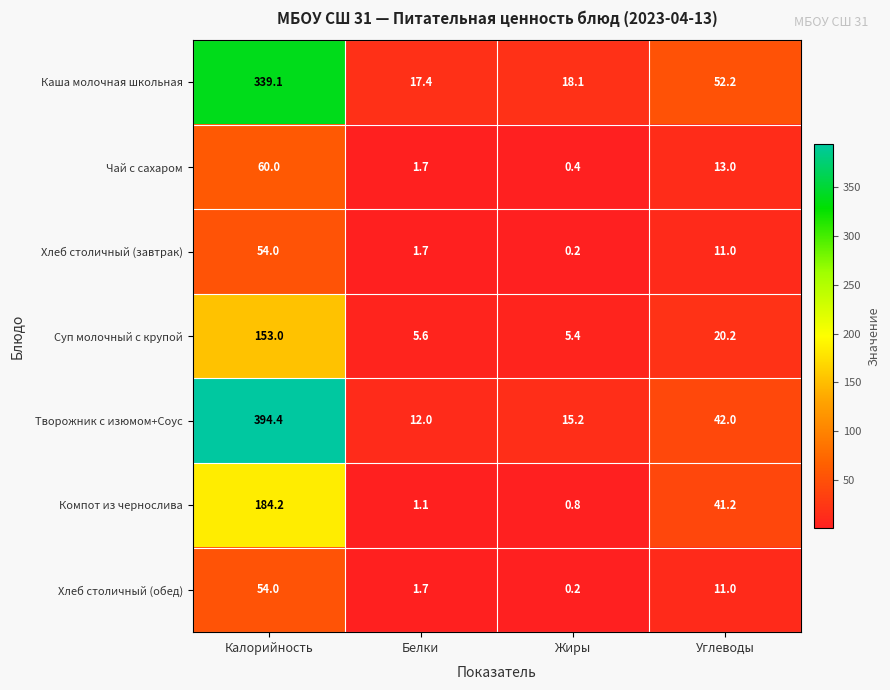

List the labels in order of Компот из чернослива value, largest first.

Калорийность, Углеводы, Белки, Жиры